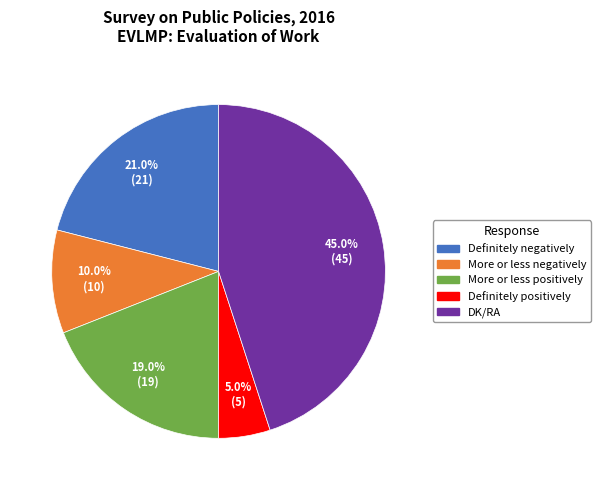

Does Definitely negatively represent more than half of the total?

No